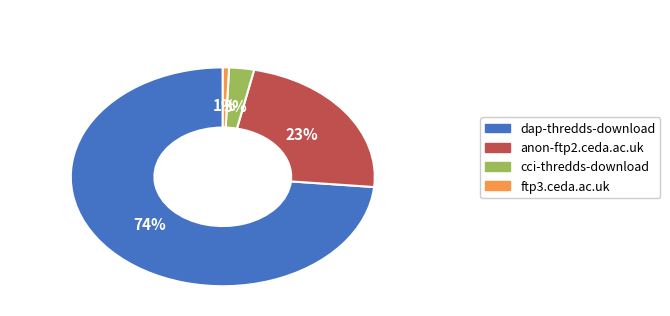

How many slices are in this pie chart?

4